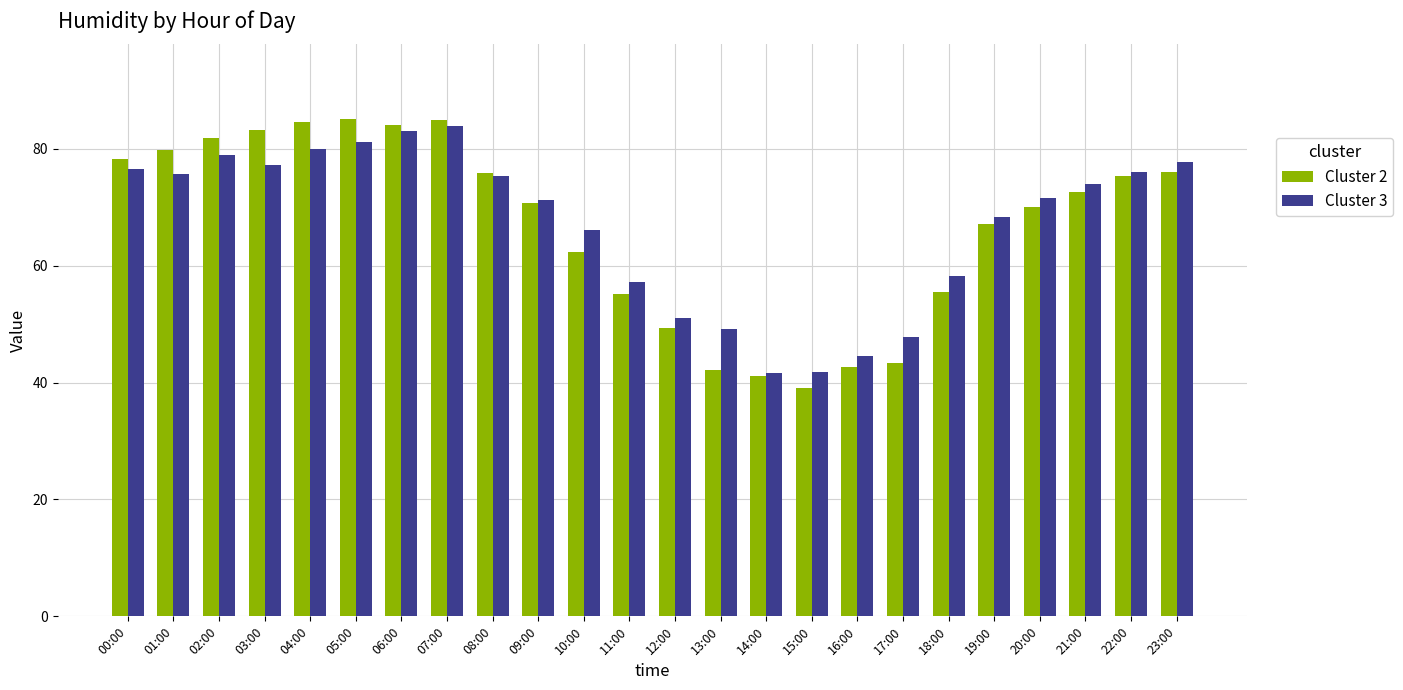

The Cluster 3 series shows 41.7 at 14:00. True or false?

True